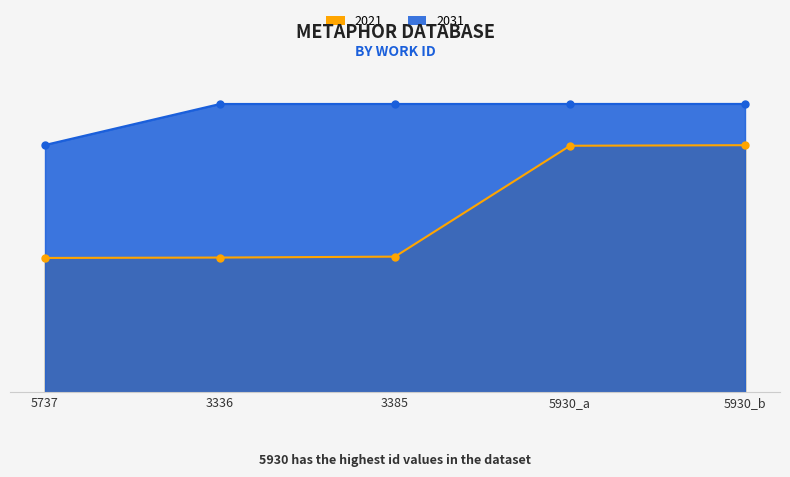

What is the difference between the 2031 values at 5930_b and 5930_a?

1